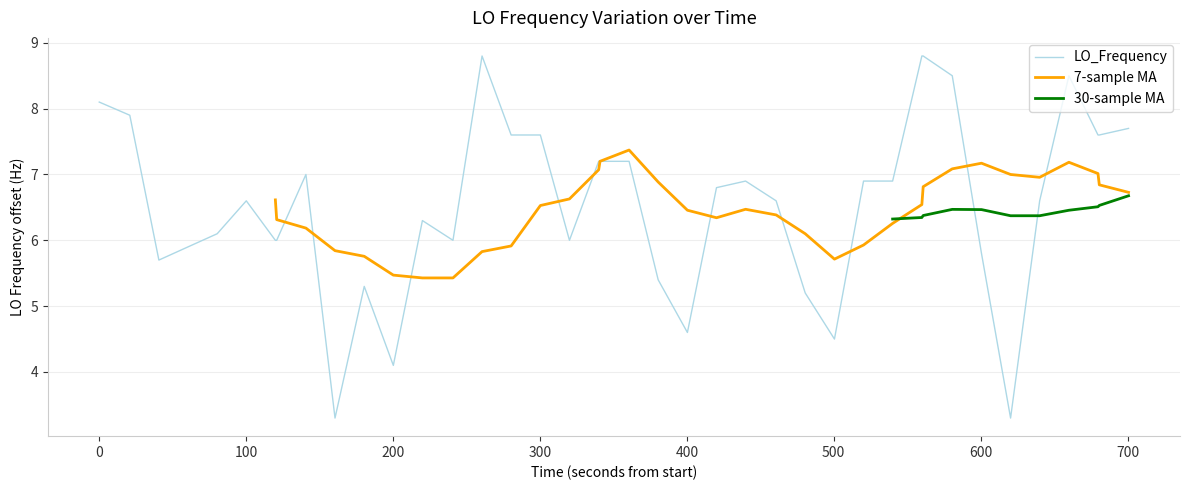

What is the lowest value of the LO_Frequency series?

3.3